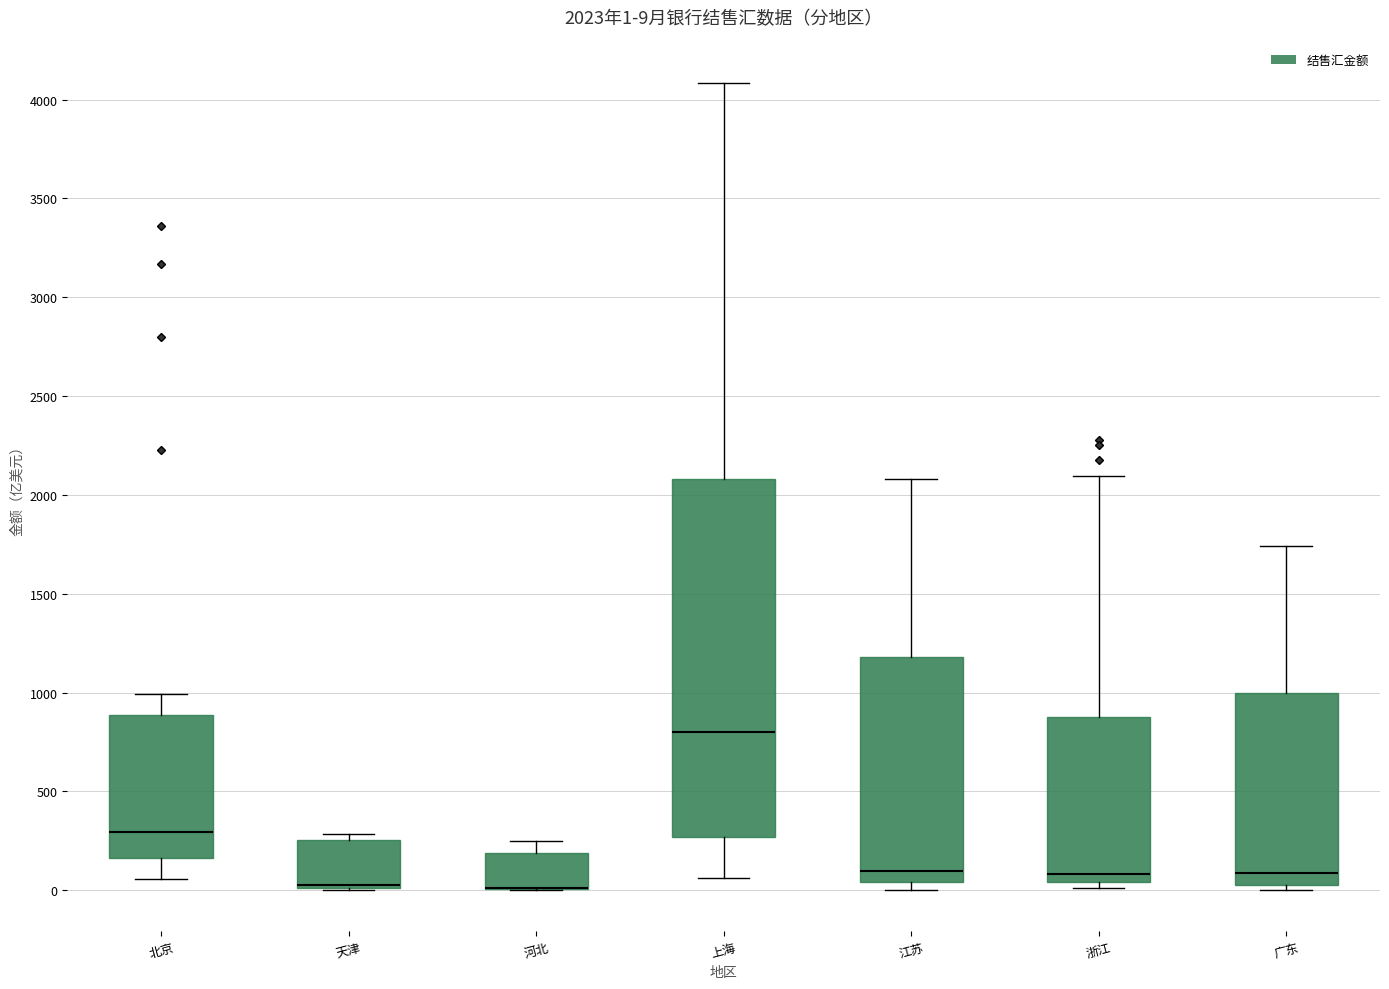

Which box is the tallest, from its lower edge to its upper edge?

上海